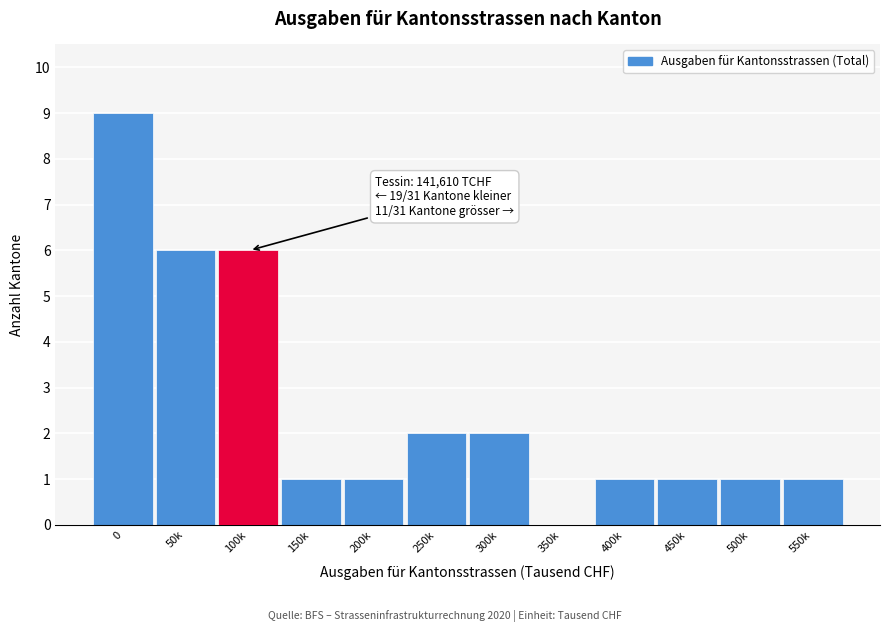

Reading right to left, what are all the values shown in this chart?

550k=1	500k=1	450k=1	400k=1	350k=0	300k=2	250k=2	200k=1	150k=1	100k=6	50k=6	0=9